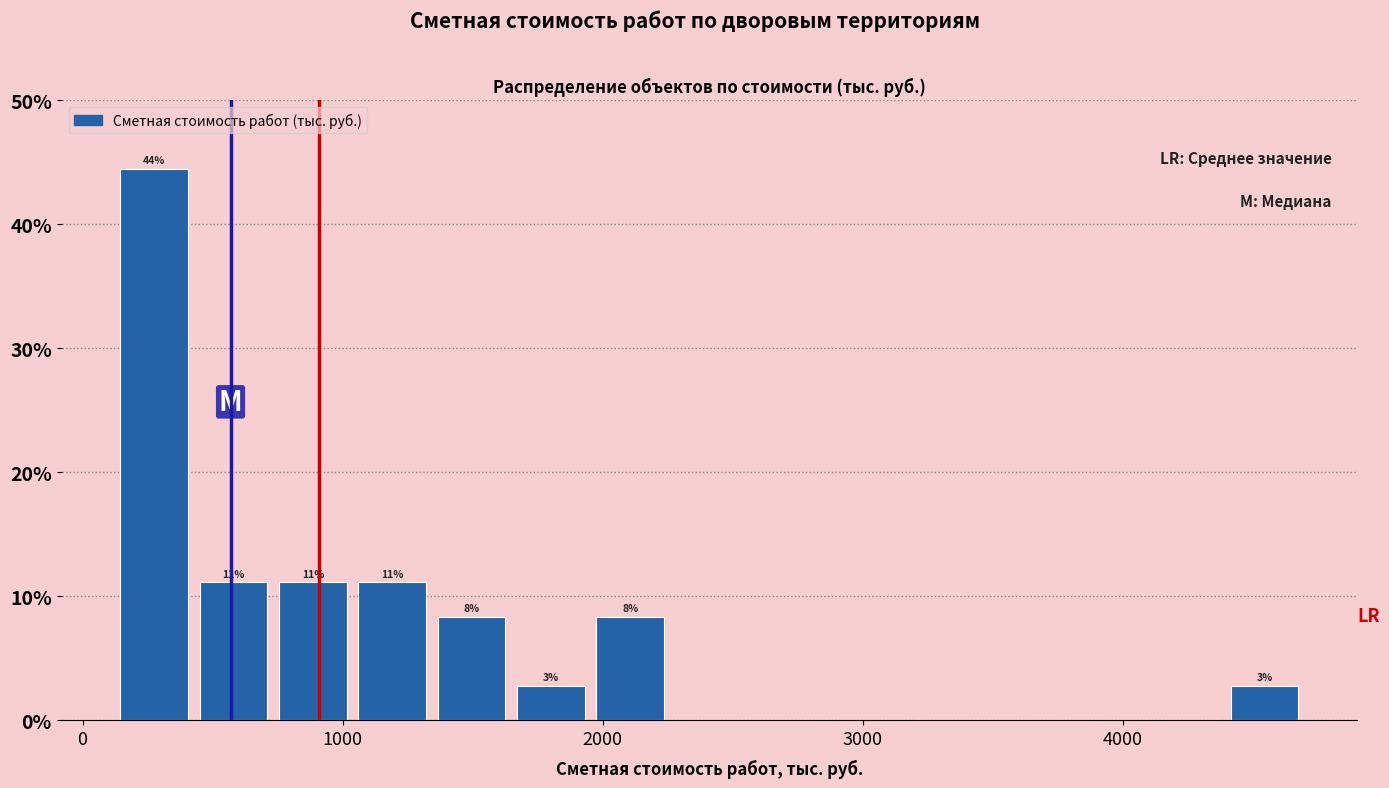

Around what value on the x-axis is the tallest bar? Give the approximate position of its centre, as read against the axis.

300